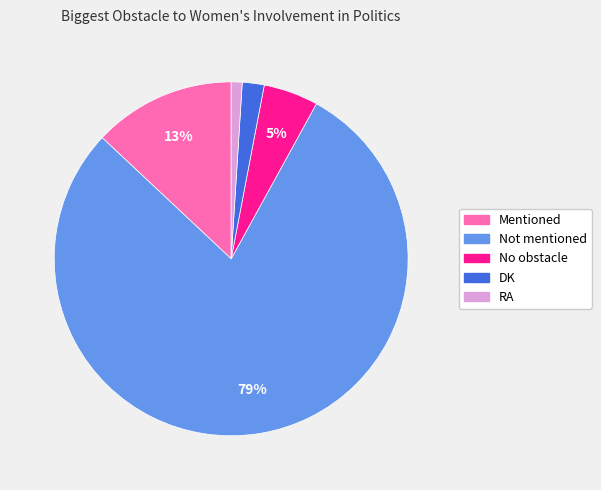

What is the smallest slice in the pie chart?

RA